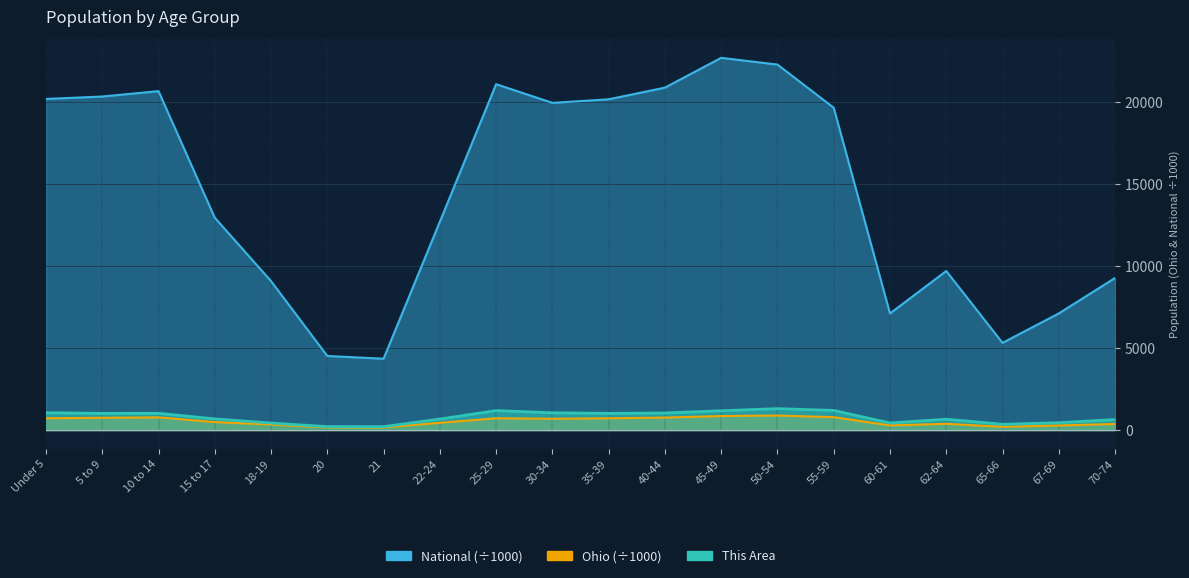

What is the difference between the second highest and second lowest values in the National series?

17779.0